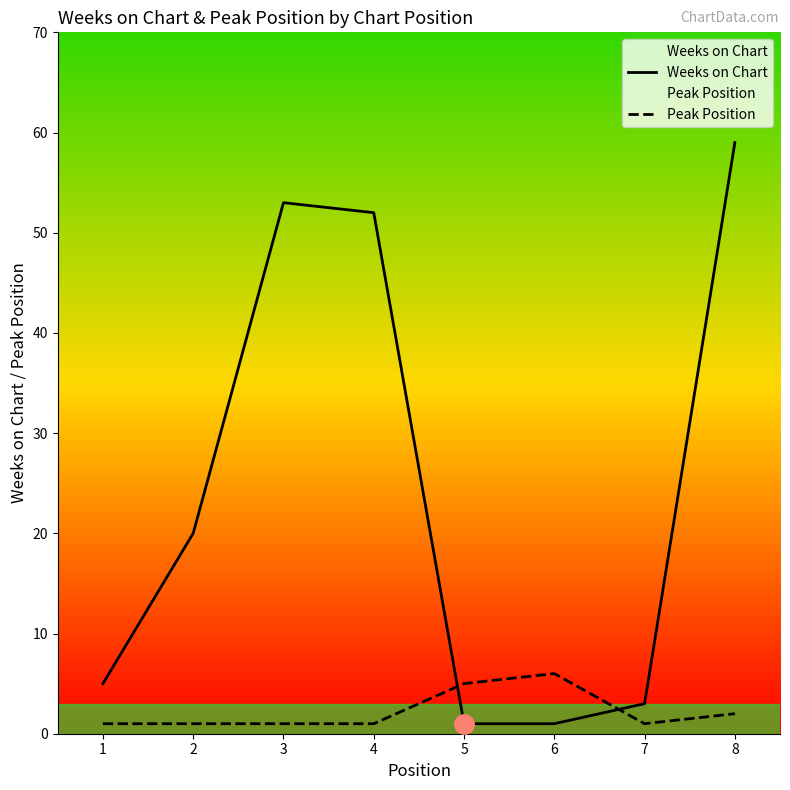

What is the sum of the Weeks on Chart values at 2 and 8?

79